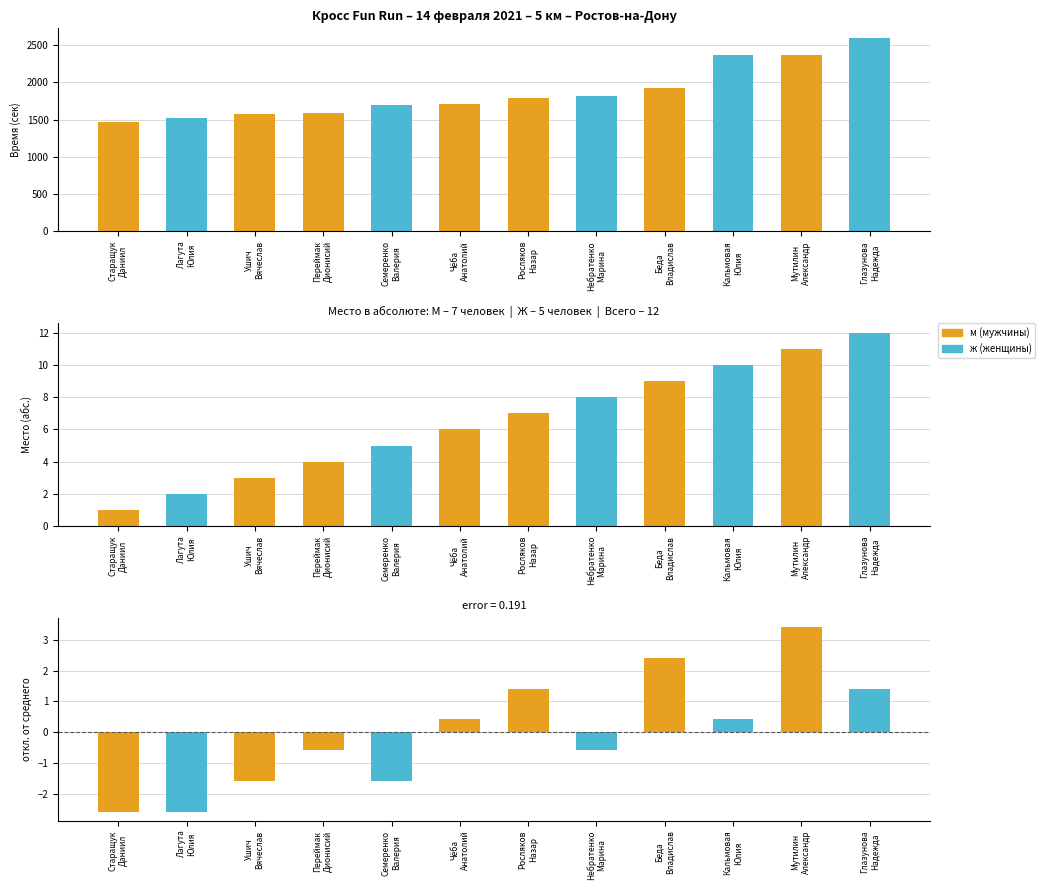

What is the label of the 3rd bar from the left?

Ушич
Вячеслав